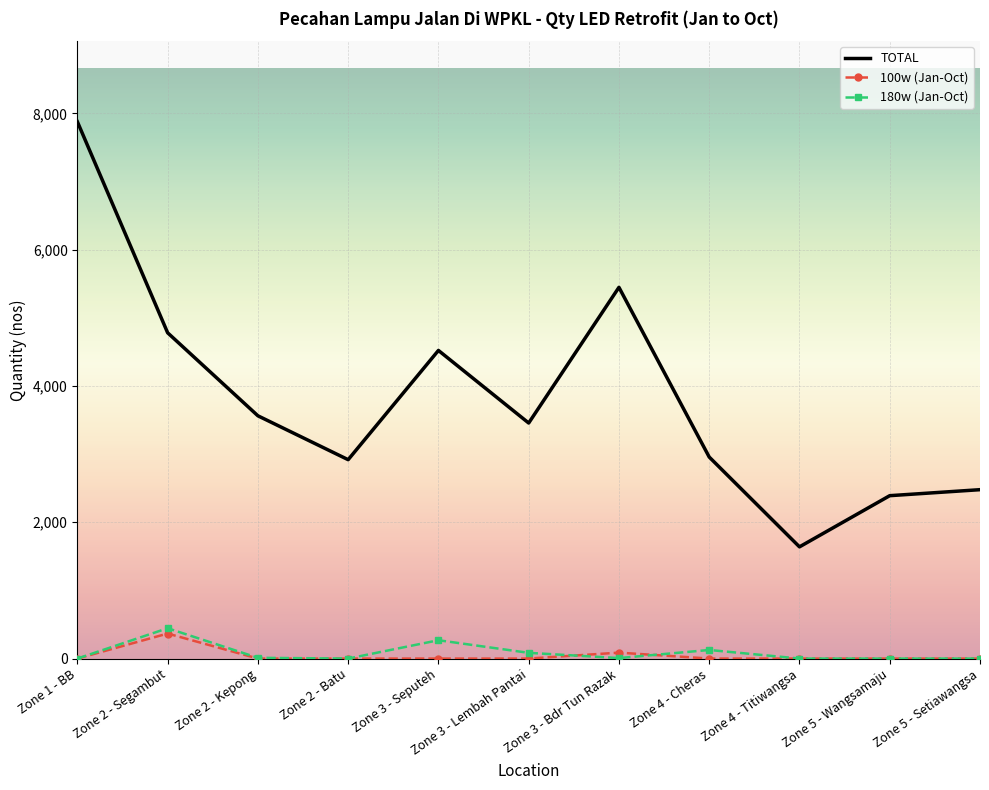

What is the greatest value displayed?

7877